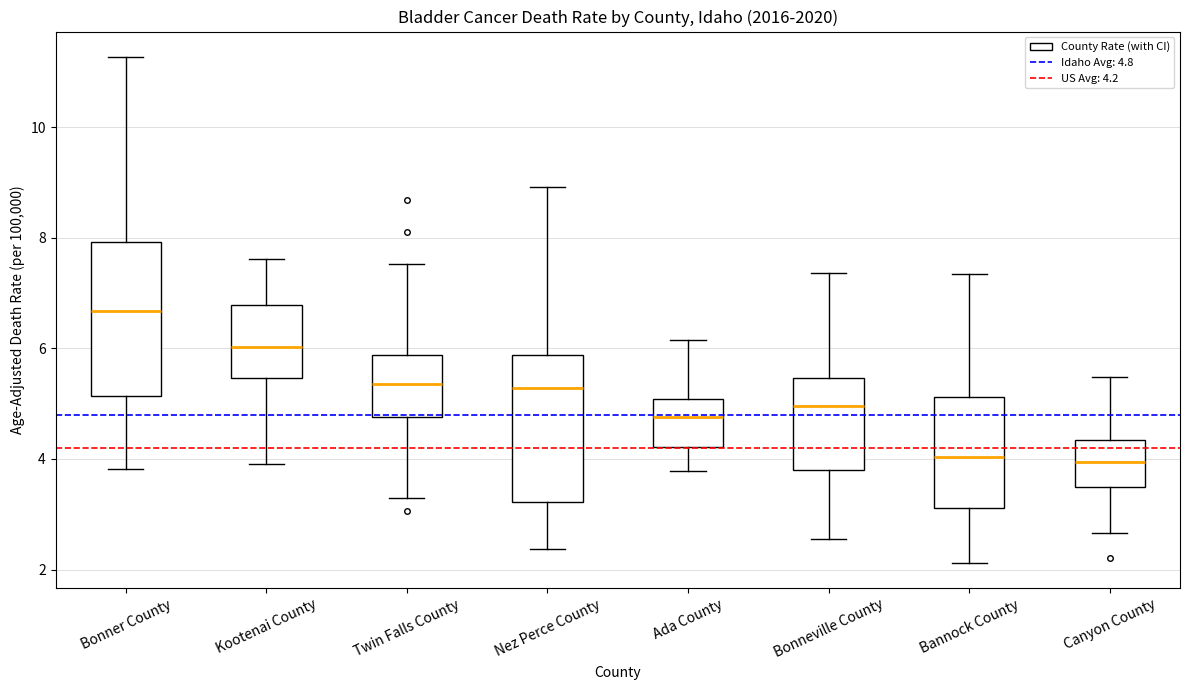

Reading left to right, transcribe this box plot: for each box, give where its median line is, the range the box spans, and where its two whiskers end, as read against the y-axis. The values are not printed on the chart, so give them approximately, as read against the axis.

Bonner County: median 6.6, box 5.2 to 8.0, whiskers 3.8 to 11.2
Kootenai County: median 6.0, box 5.4 to 6.8, whiskers 4.0 to 7.6
Twin Falls County: median 5.4, box 4.8 to 5.8, whiskers 3.4 to 7.6
Nez Perce County: median 5.2, box 3.2 to 5.8, whiskers 2.4 to 9.0
Ada County: median 4.8, box 4.2 to 5.0, whiskers 3.8 to 6.2
Bonneville County: median 5.0, box 3.8 to 5.4, whiskers 2.6 to 7.4
Bannock County: median 4.0, box 3.2 to 5.2, whiskers 2.2 to 7.4
Canyon County: median 4.0, box 3.4 to 4.4, whiskers 2.6 to 5.4